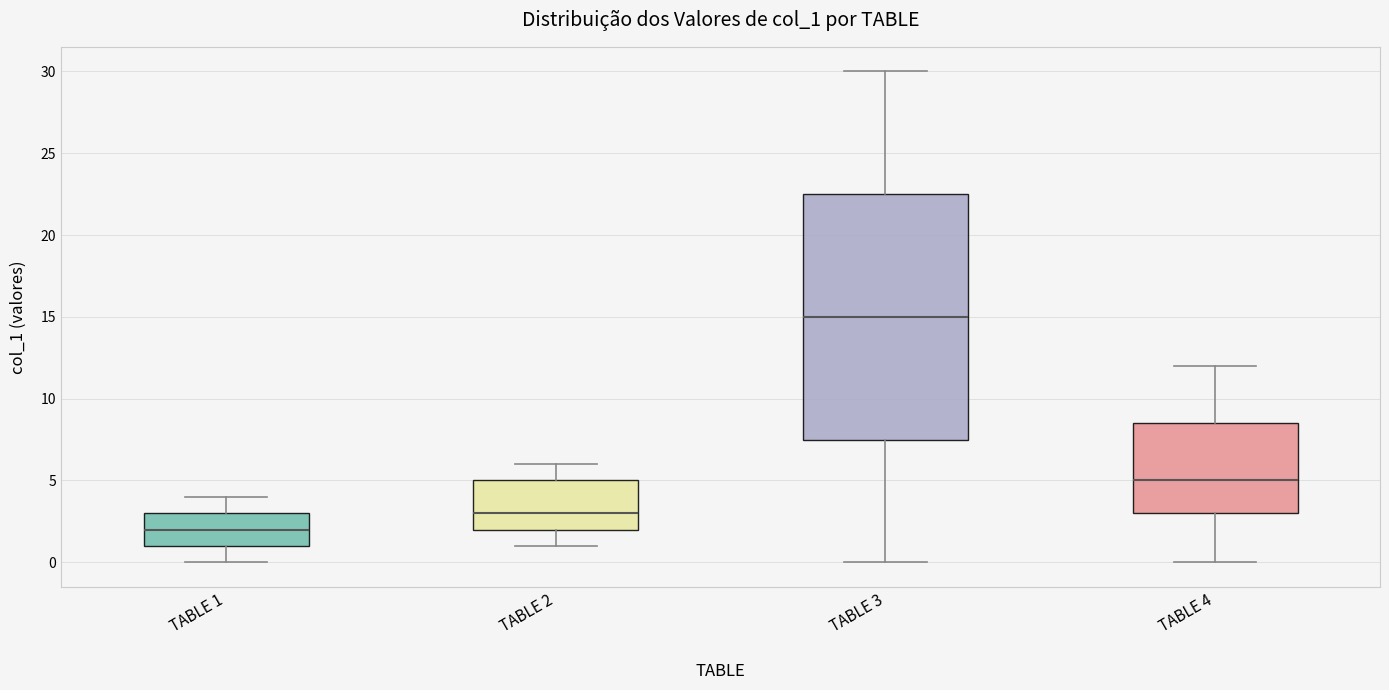

Which box is the tallest, from its lower edge to its upper edge?

TABLE 3